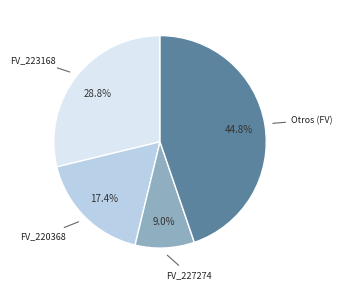

Between FV_223168 and FV_220368, which is larger?

FV_223168